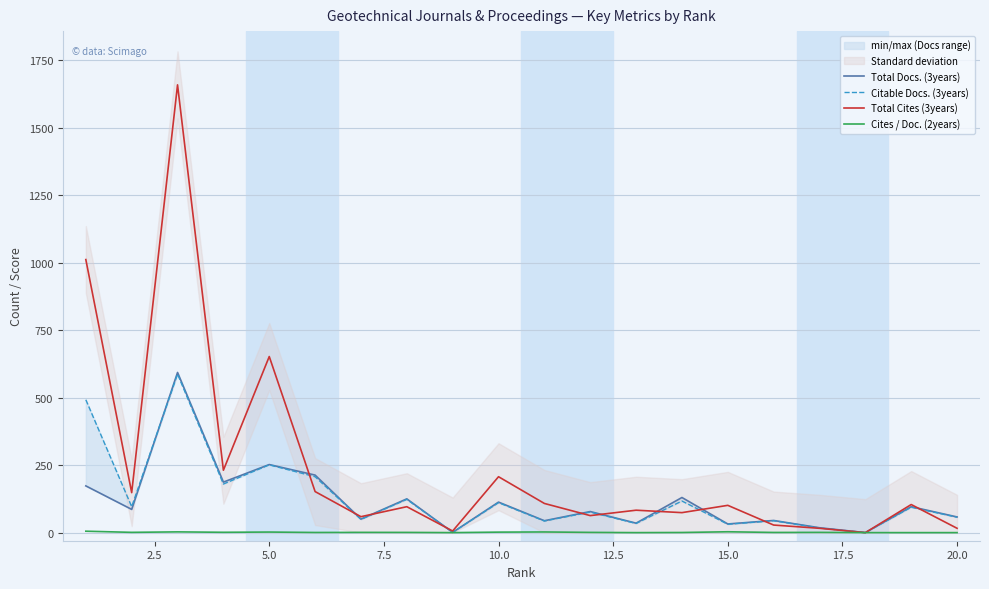

Is the value of Citable Docs. (3years) at 15.0 greater than the value of Total Docs. (3years) at 19?

No